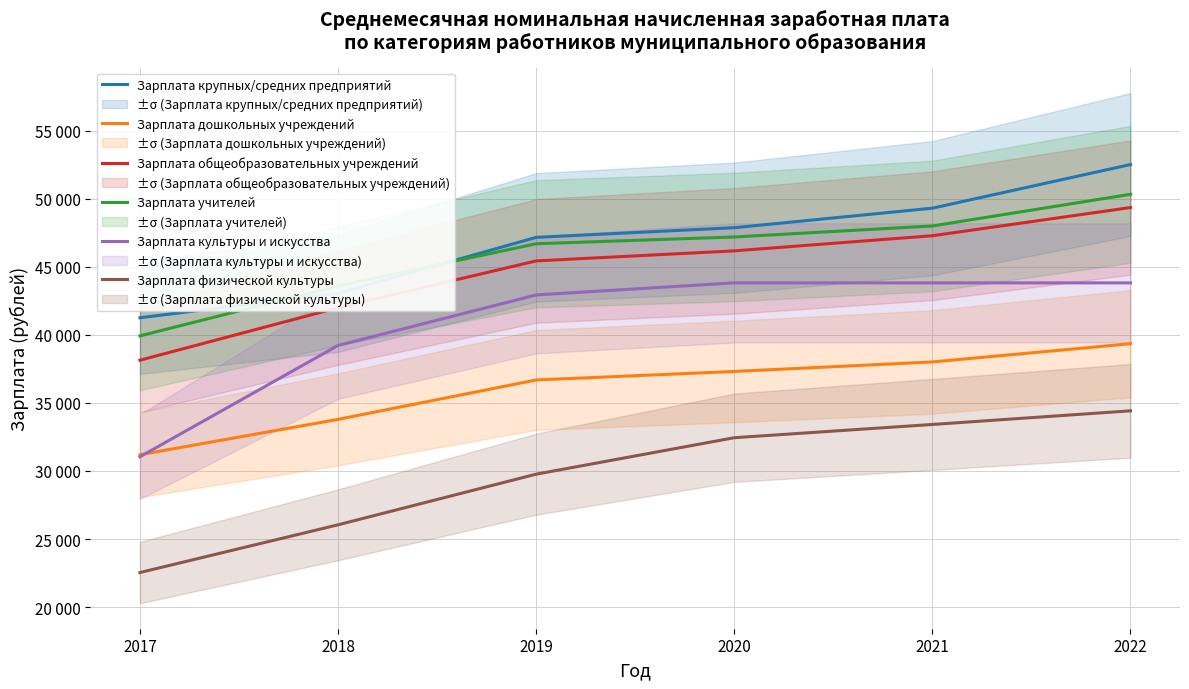

What value does the Зарплата общеобразовательных учреждений series have at 2017?

38136.0